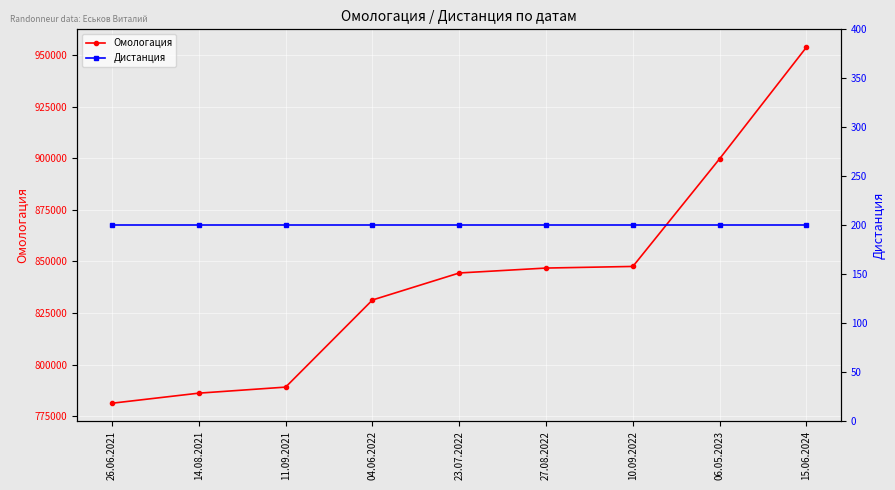

What is the maximum value for Омологация?

953892